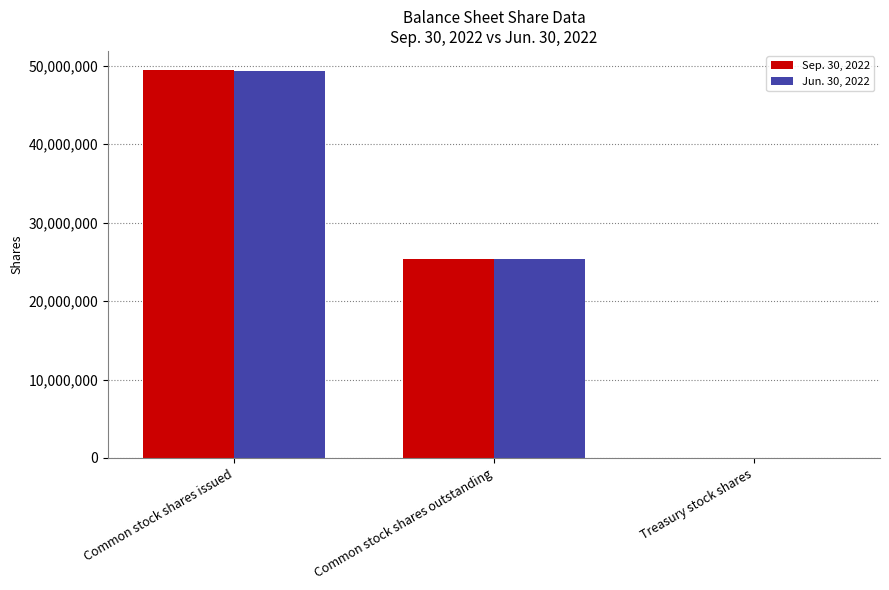

What is the maximum value for Jun. 30, 2022?

49360000